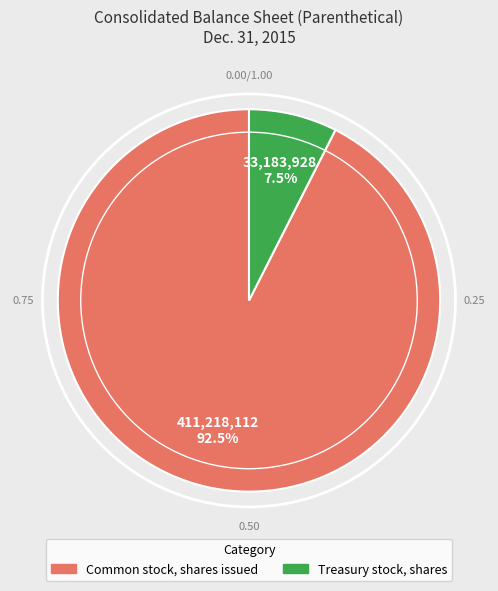

Count the number of slices in the pie.

2